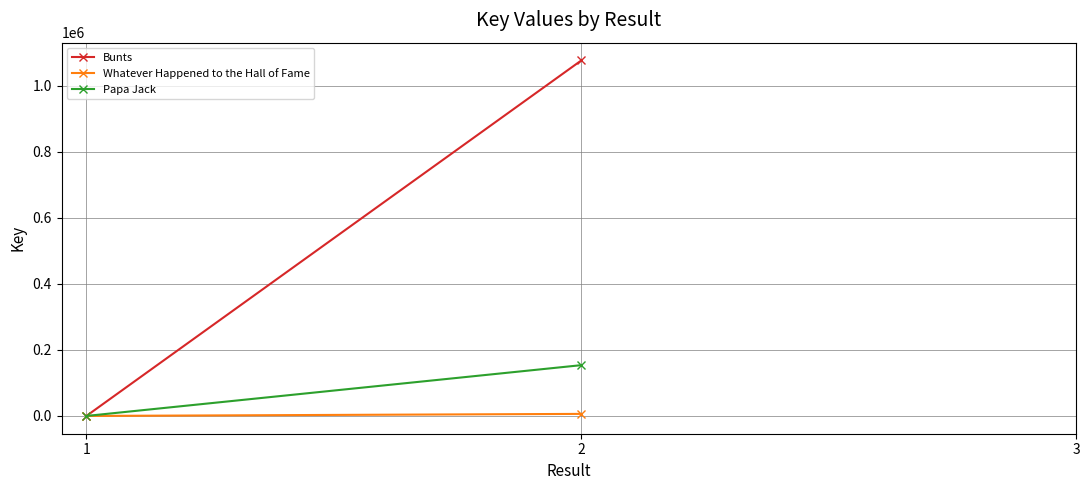

List the labels in order of Bunts value, largest first.

2, 1